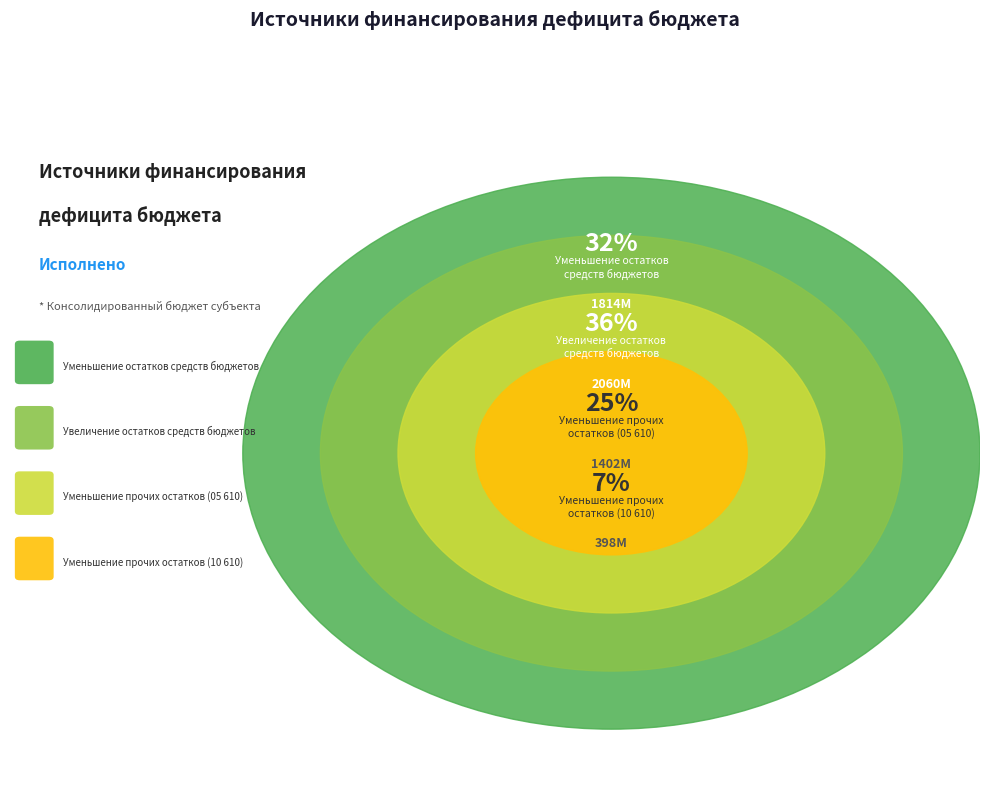

Approximately how many times larger is the value at Уменьшение остатков средств бюджетов compared to Увеличение остатков средств бюджетов?

0.9